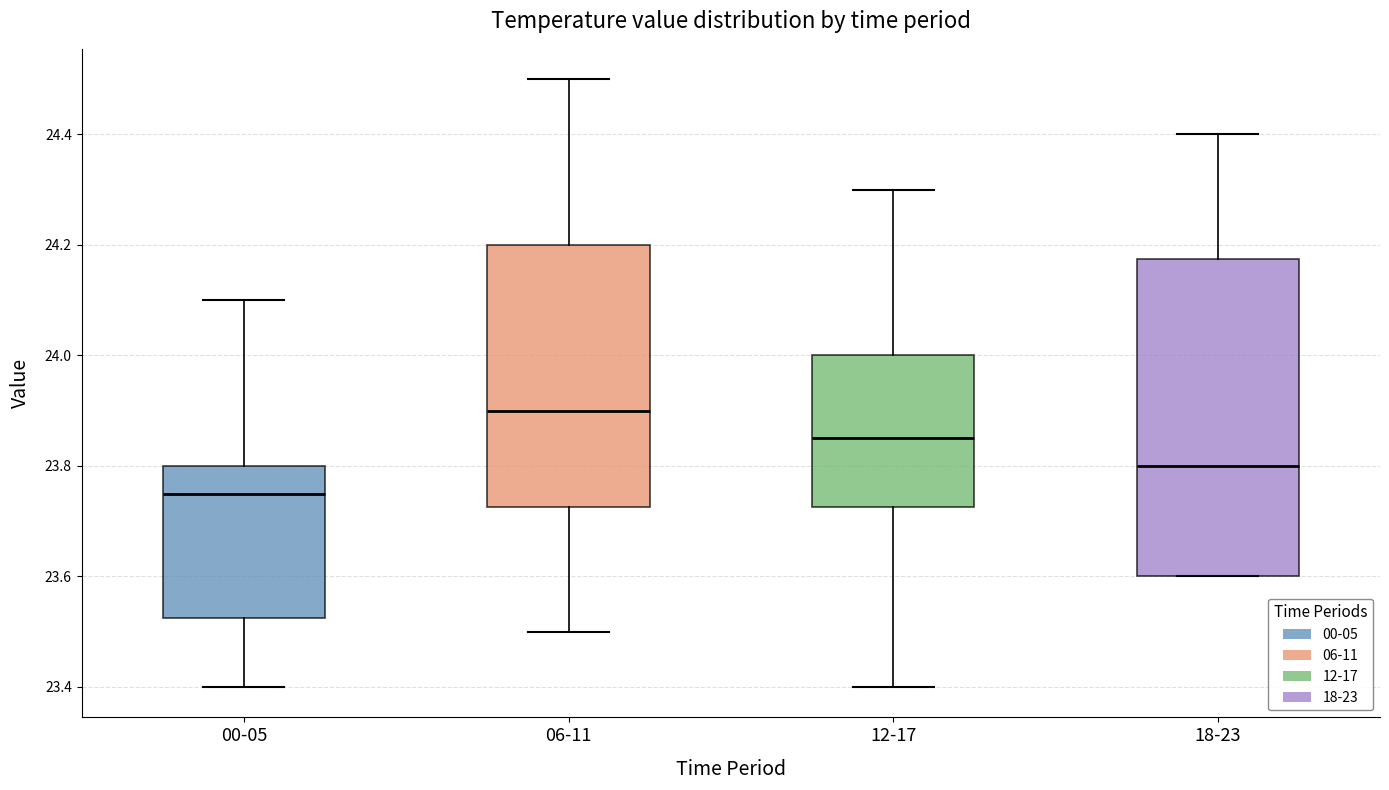

Reading left to right, read every box against the y-axis: the position of its median line, the range the box covers, and the ends of its whiskers. The values are not printed on the chart, so give them approximately, as read against the axis.

00-05: median 23.76, box 23.52 to 23.80, whiskers 23.40 to 24.10
06-11: median 23.90, box 23.72 to 24.20, whiskers 23.50 to 24.50
12-17: median 23.86, box 23.72 to 24.00, whiskers 23.40 to 24.30
18-23: median 23.80, box 23.60 to 24.18, whiskers 23.60 to 24.40